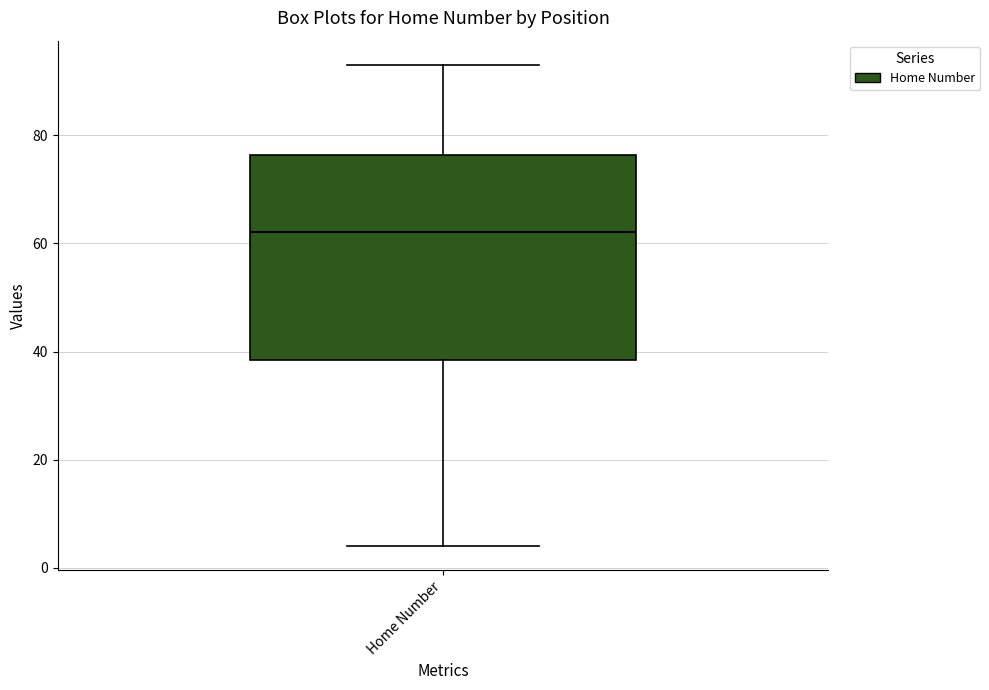

Read this box plot against the y-axis: the position of the median line, the range covered by the box, and the ends of both whiskers. The values are not printed on the chart, so give them approximately, as read against the axis.

median 62, box 38 to 76, whiskers 4 to 94